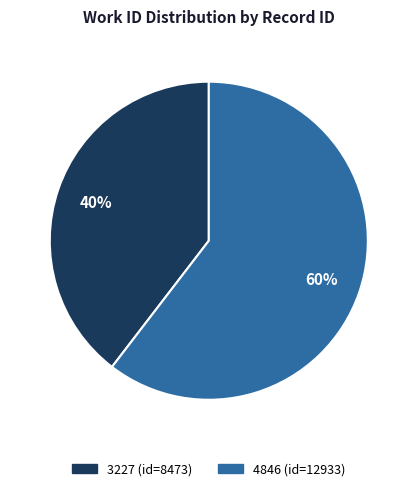

What is the ratio of the value at 3227 to the value at 4846?

0.7